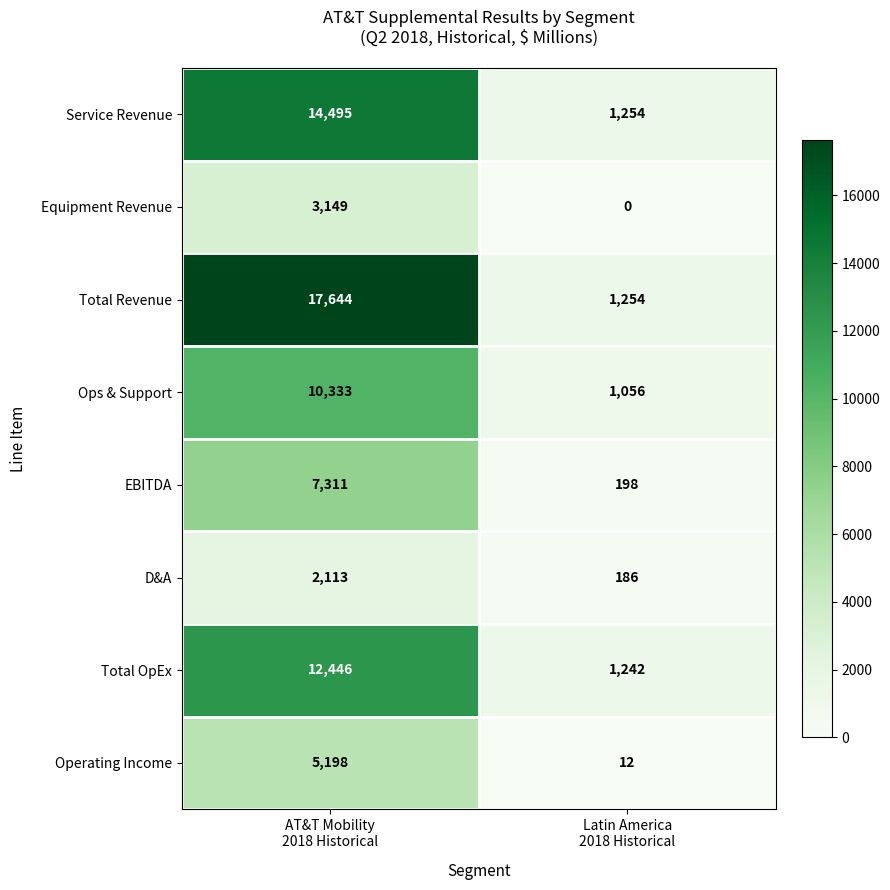

At how many categories does at least one series exceed 5233?

1